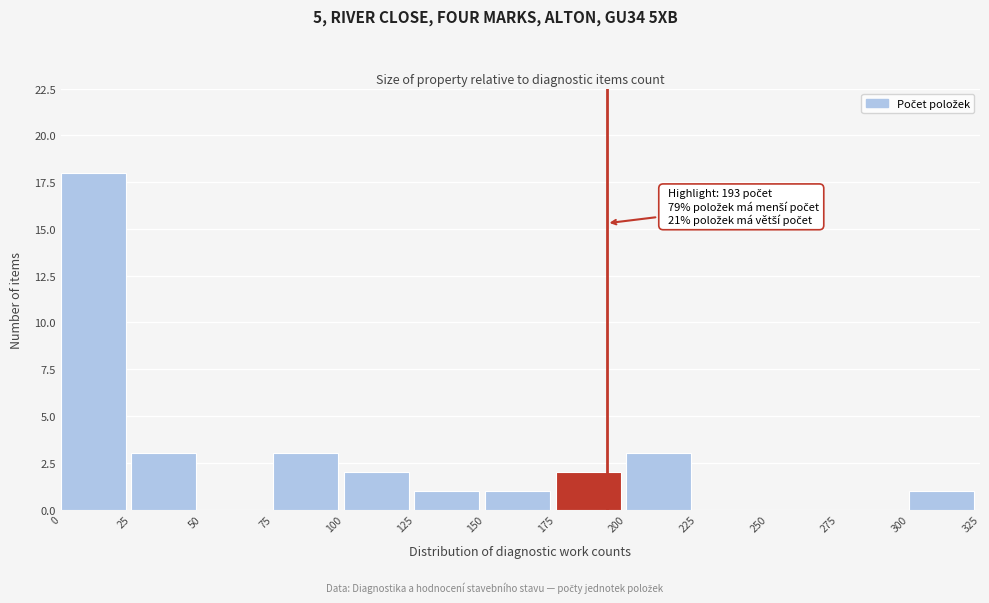

Which range on the x-axis has the tallest bar?

0 to 25